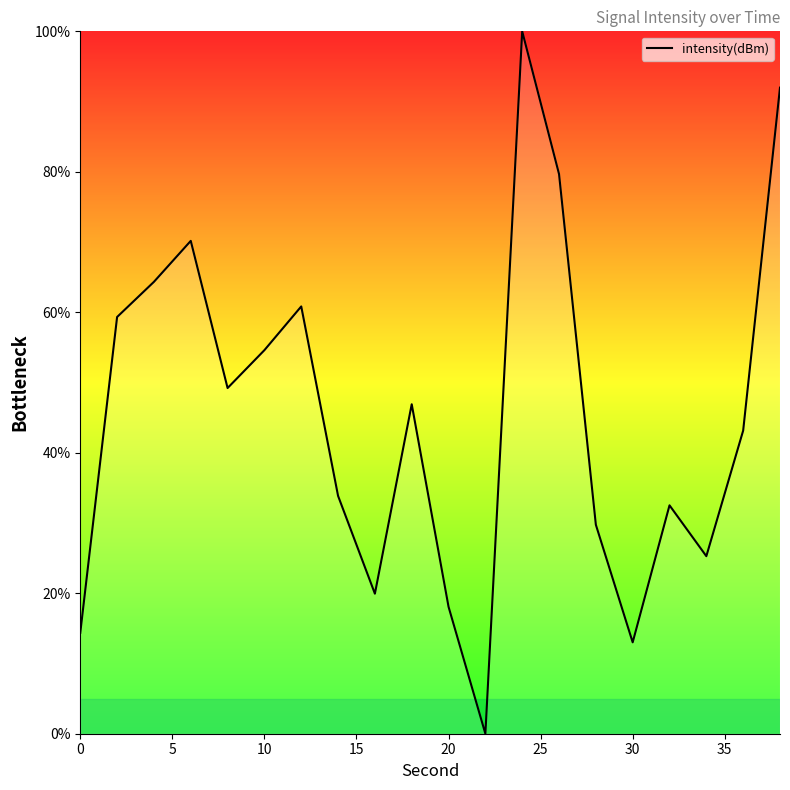

What is the difference between the maximum and minimum values?

100.0